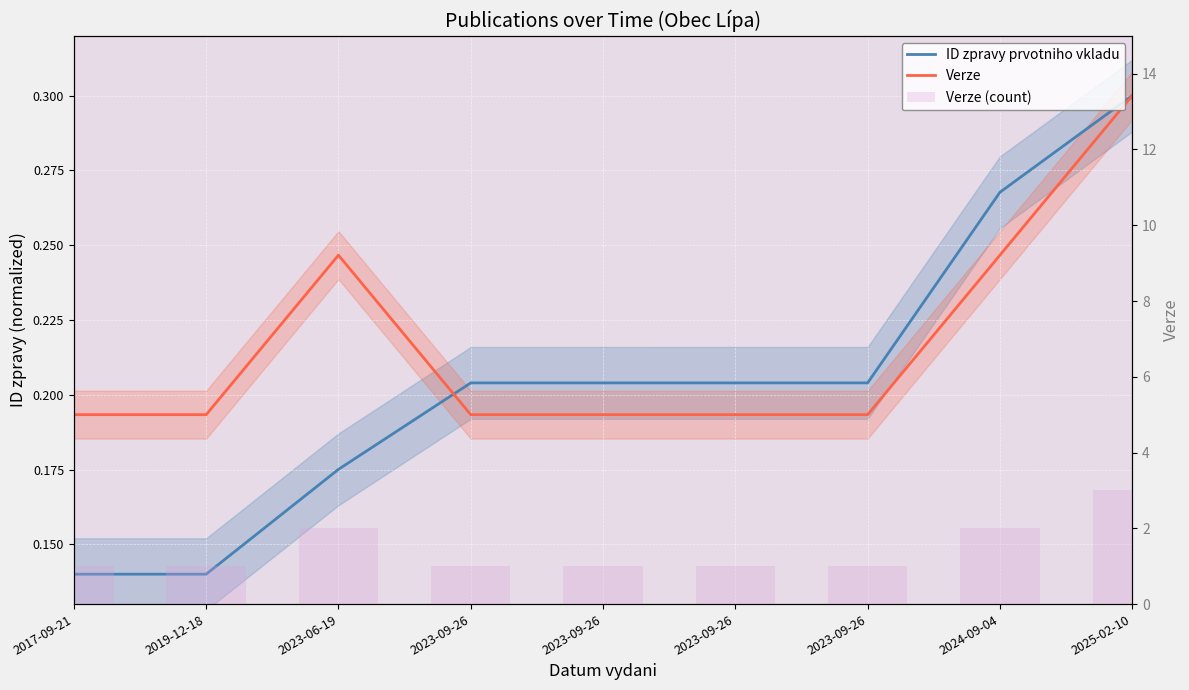

How many Verze values are between 0 and 1?

9